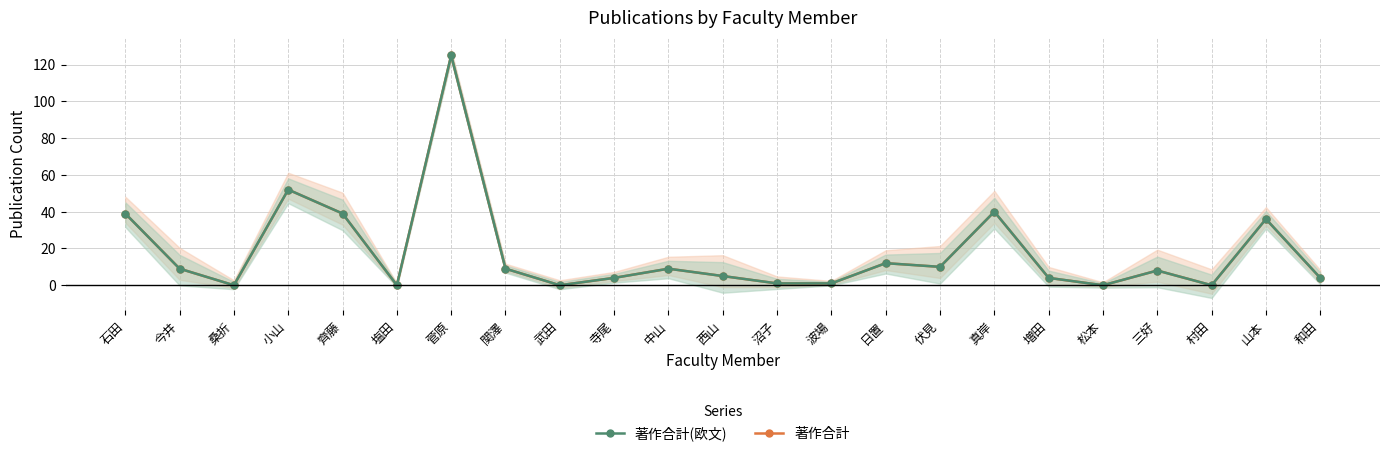

True or false: 著作合計(欧文) and 著作合計 intersect in this chart.

False